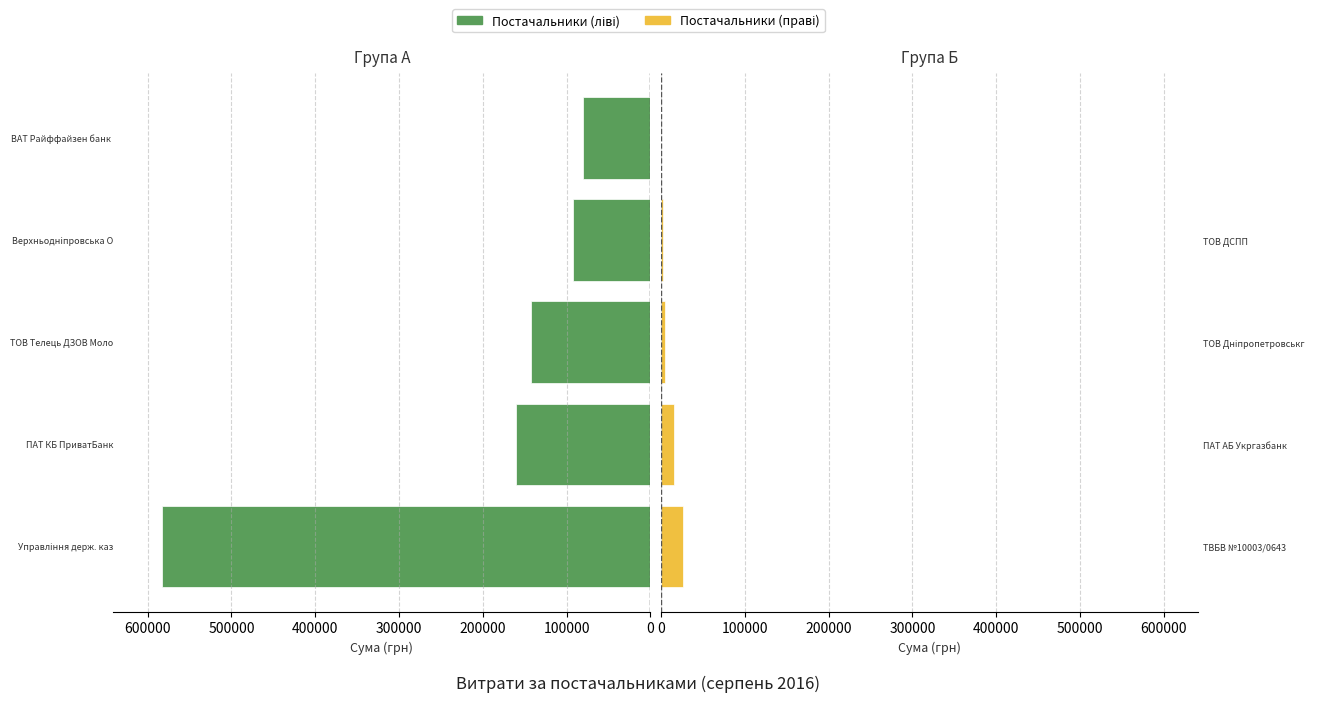

At 400000, list the series in order from largest to smallest.

Постачальники (ліві), Постачальники (праві)